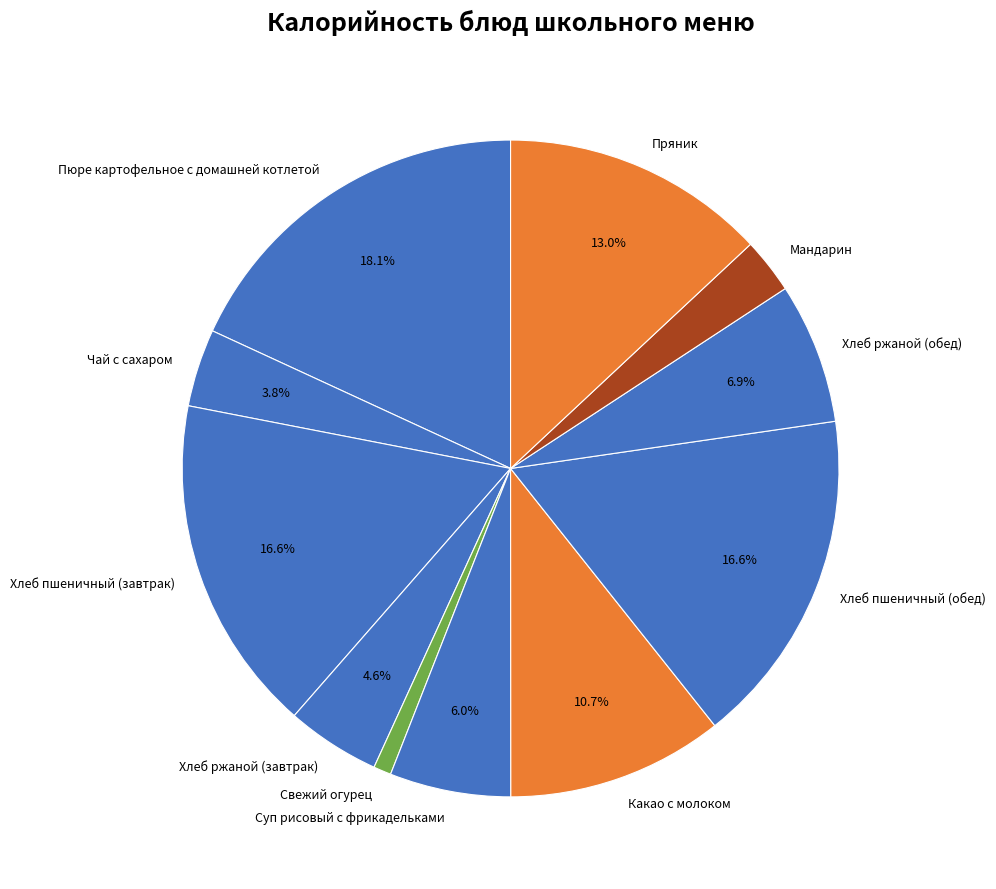

Combined, do Пюре картофельное с домашней котлетой and Пряник account for over 50%?

No